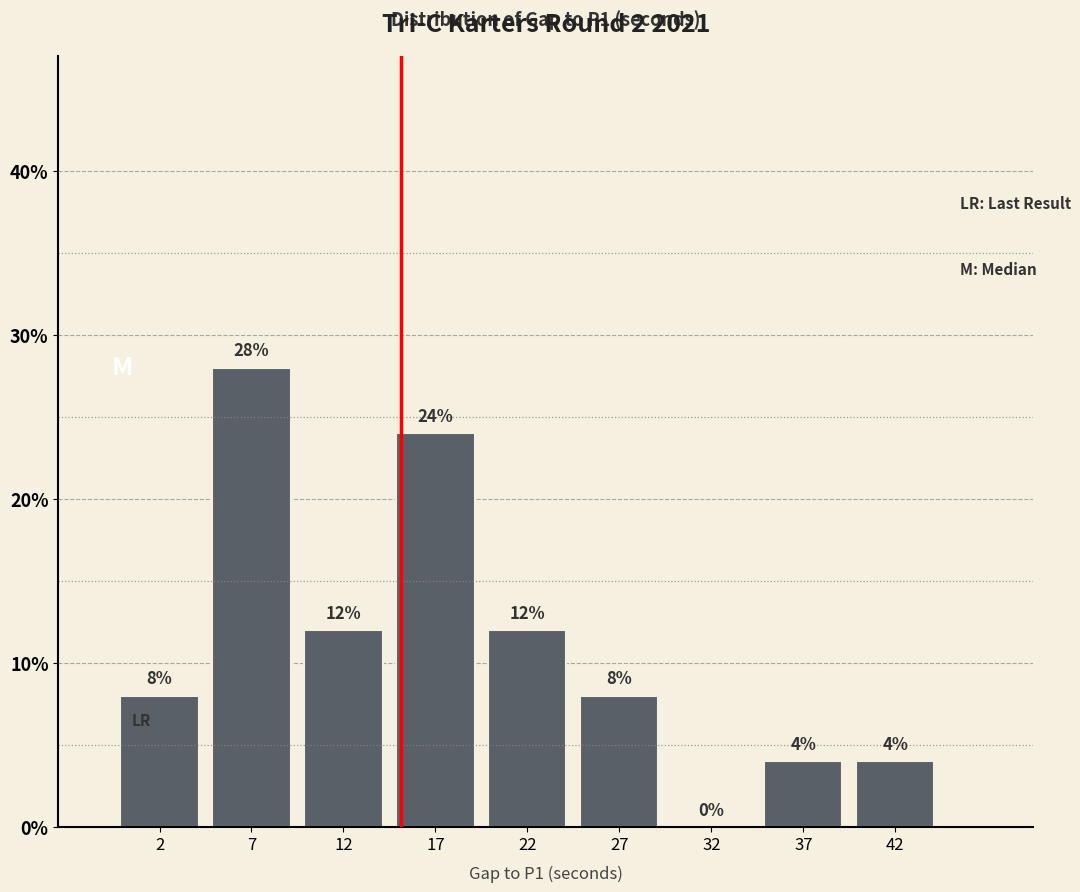

Over which range of the x-axis is the bar tallest?

5 to 10